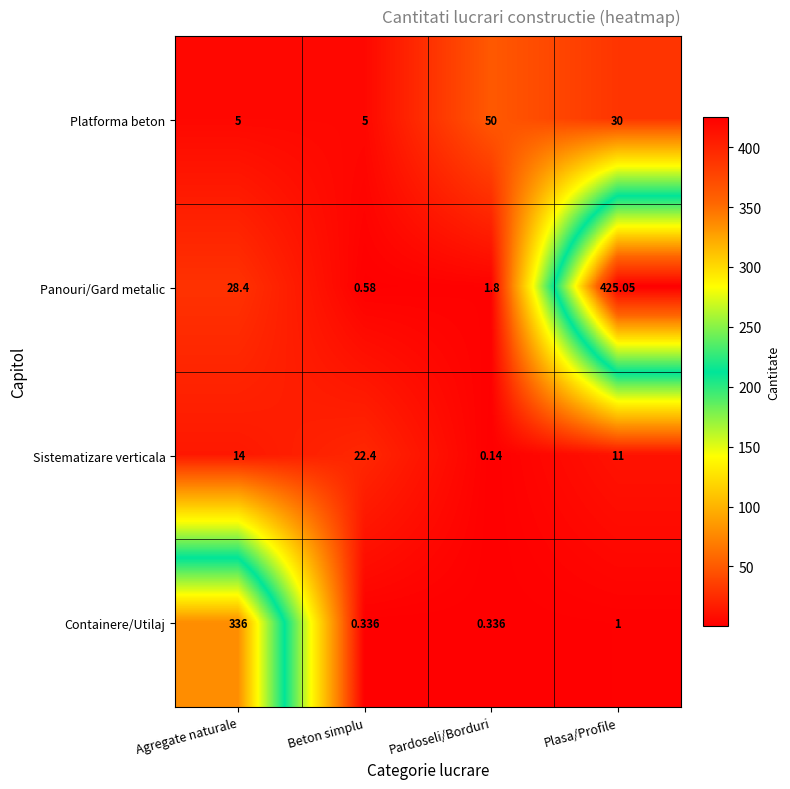

Is the value of Panouri/Gard metalic at Pardoseli/Borduri greater than the value of Sistematizare verticala at Pardoseli/Borduri?

Yes